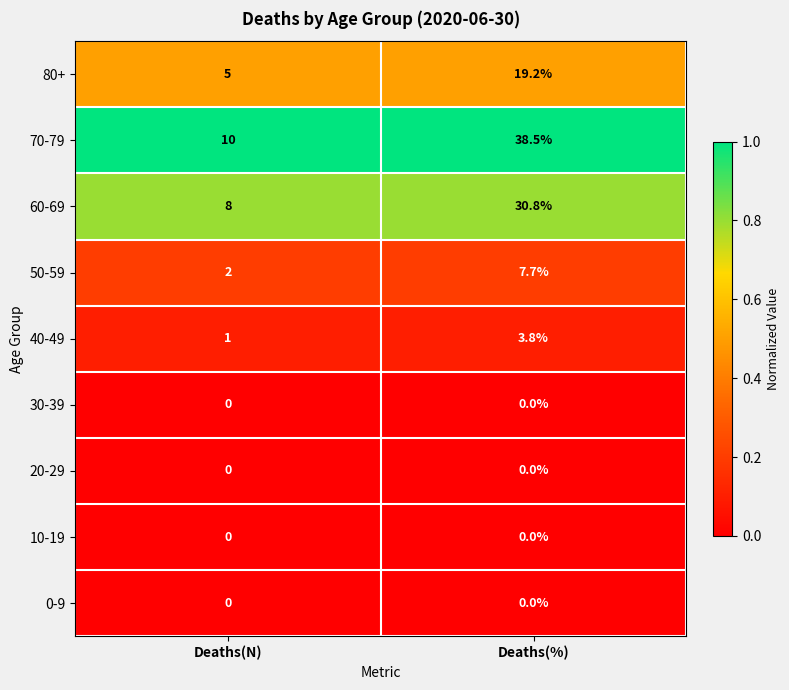

Reading left to right, what are all the values shown in this chart?

80+: 5.0	19.2
70-79: 10.0	38.5
60-69: 8.0	30.8
50-59: 2.0	7.7
40-49: 1.0	3.8
30-39: 0.0	0.0
20-29: 0.0	0.0
10-19: 0.0	0.0
0-9: 0.0	0.0